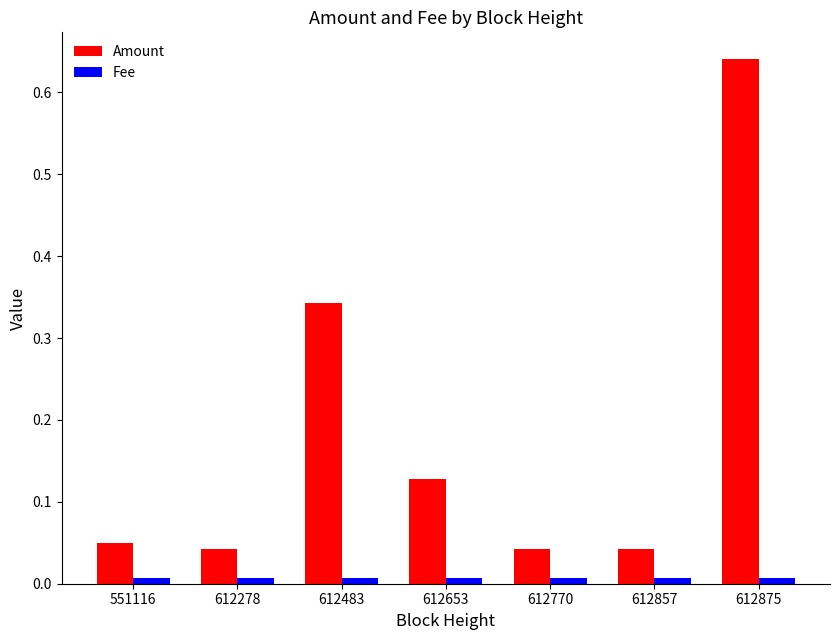

Which series has the widest spread of values?

Amount